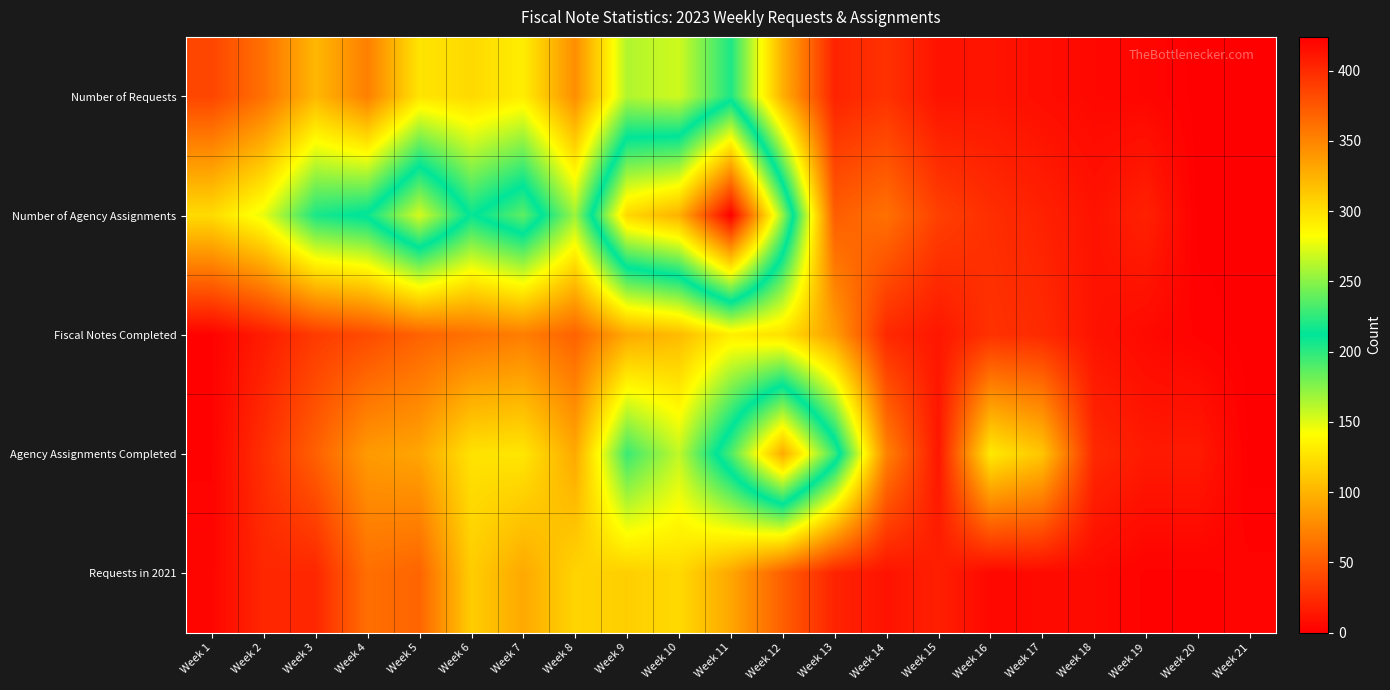

Rank the series by their maximum value, from highest to lowest.

Number of Agency Assignments, Agency Assignments Completed, Number of Requests, Fiscal Notes Completed, Requests in 2021